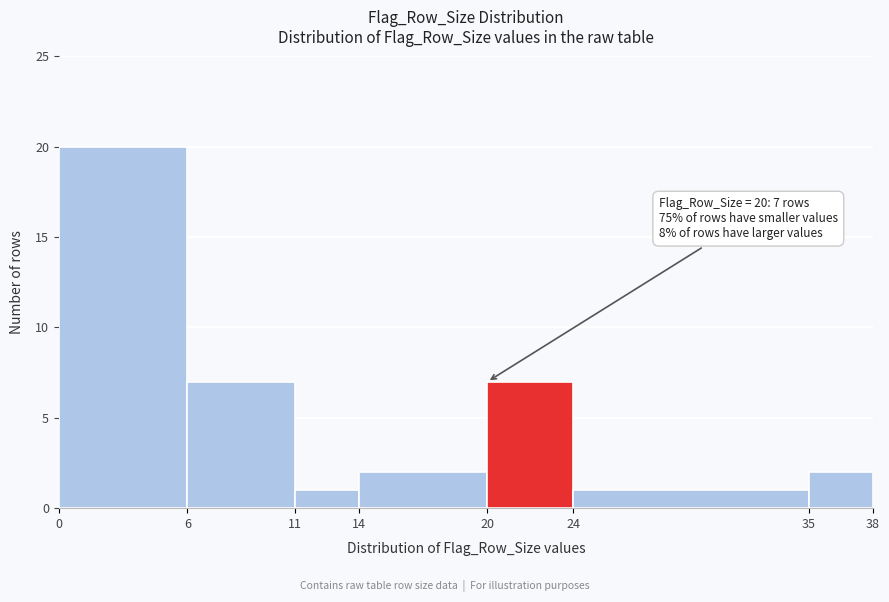

Which range on the x-axis has the tallest bar?

0 to 6